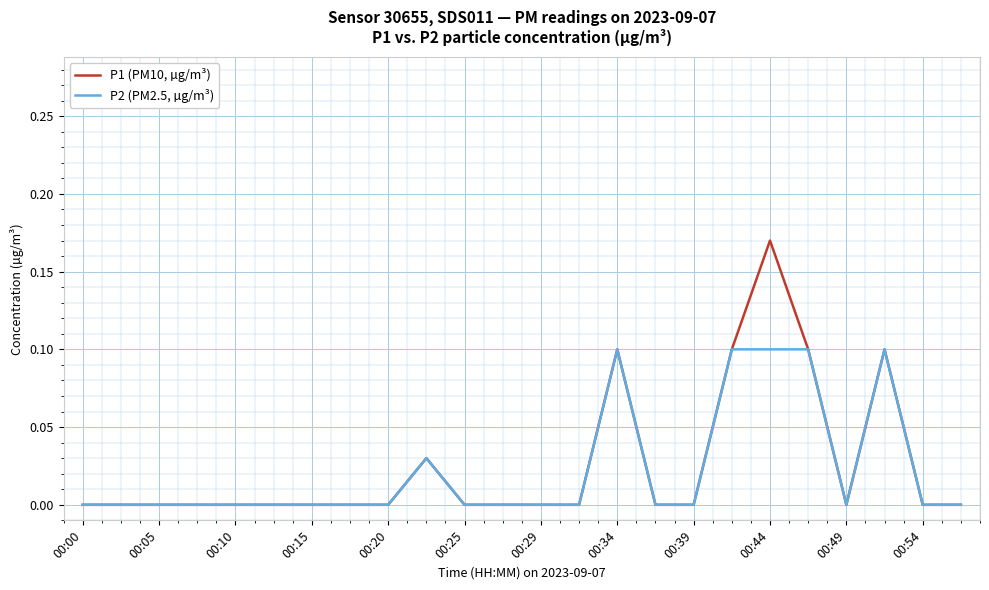

List the series in order of their peak value, highest first.

P1 (PM10, µg/m³), P2 (PM2.5, µg/m³)